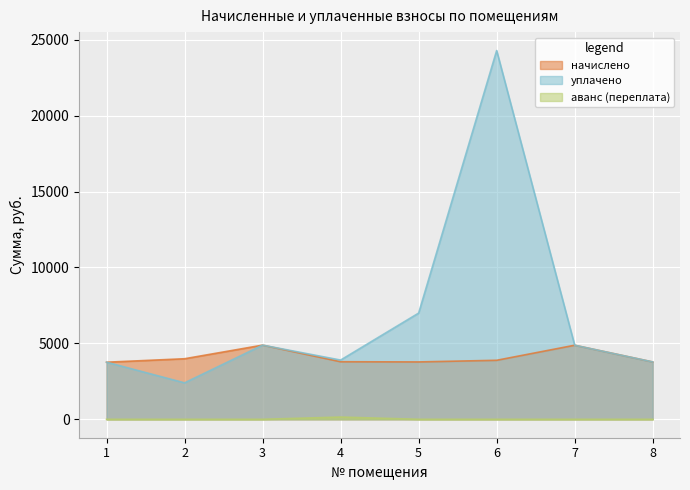

Reading right to left, extract all data points from this chart.

начислено: 8=3777.8	7=4878.1	6=3886.0	5=3777.8	4=3790.6	3=4884.5	2=3987.7	1=3758.8
уплачено: 8=3777.8	7=4878.1	6=24287.2	5=6993.8	4=3900.0	3=4884.5	2=2400.0	1=3760.3
аванс (переплата): 8=0.0	7=0.0	6=0.0	5=0.0	4=147.1	3=0.0	2=0.0	1=0.0